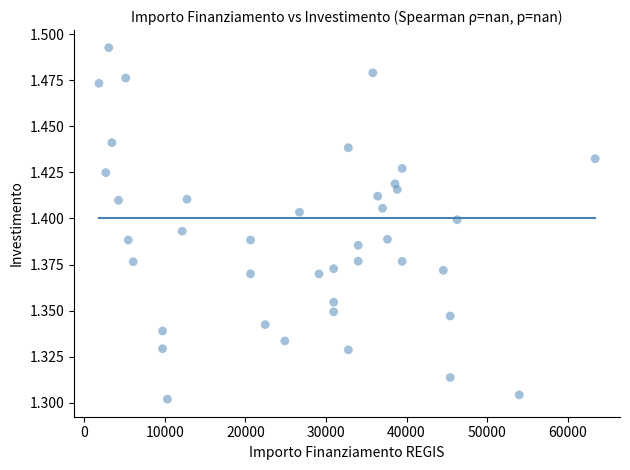

What is the range of X values (max minus min)?

61597.0